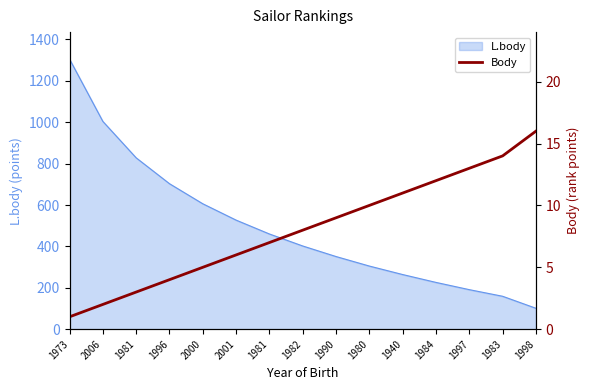

What is the label of the 10th point from the left?

1980